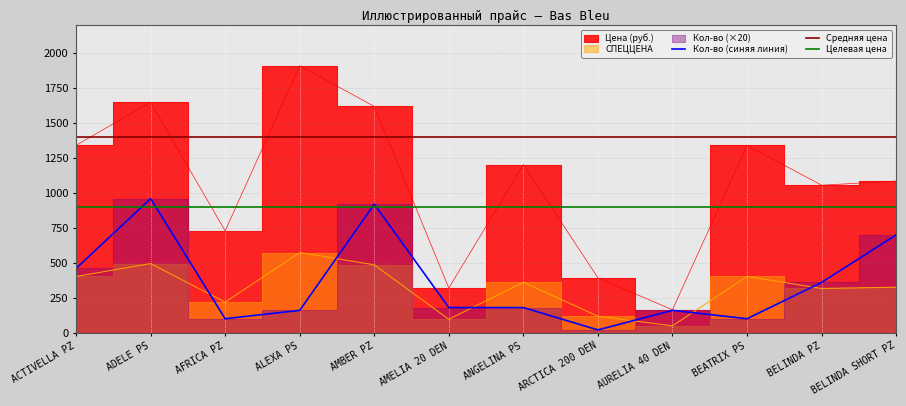

Where do Цена (руб.) and Кол-во first cross each other?

ADELE PS and AFRICA PZ